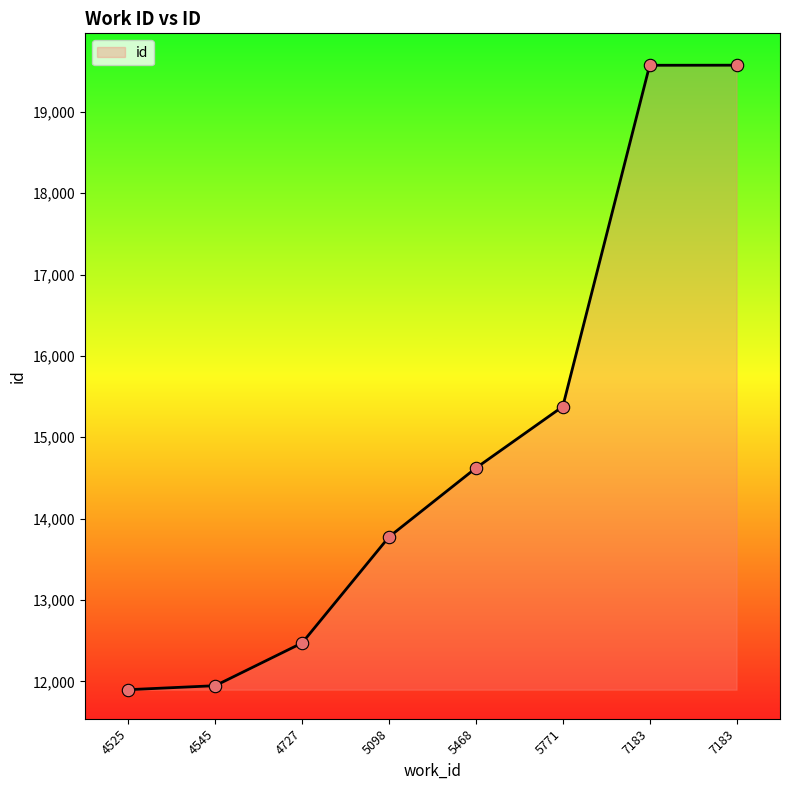

How many categories are shown in the chart?

8